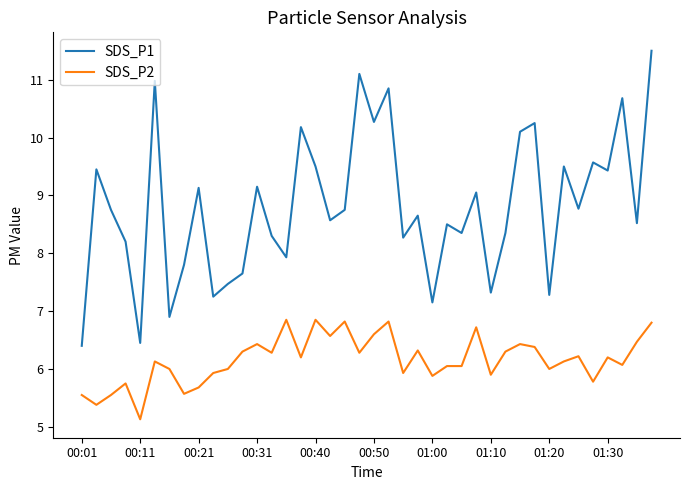

What is the minimum value shown in the chart?

5.1